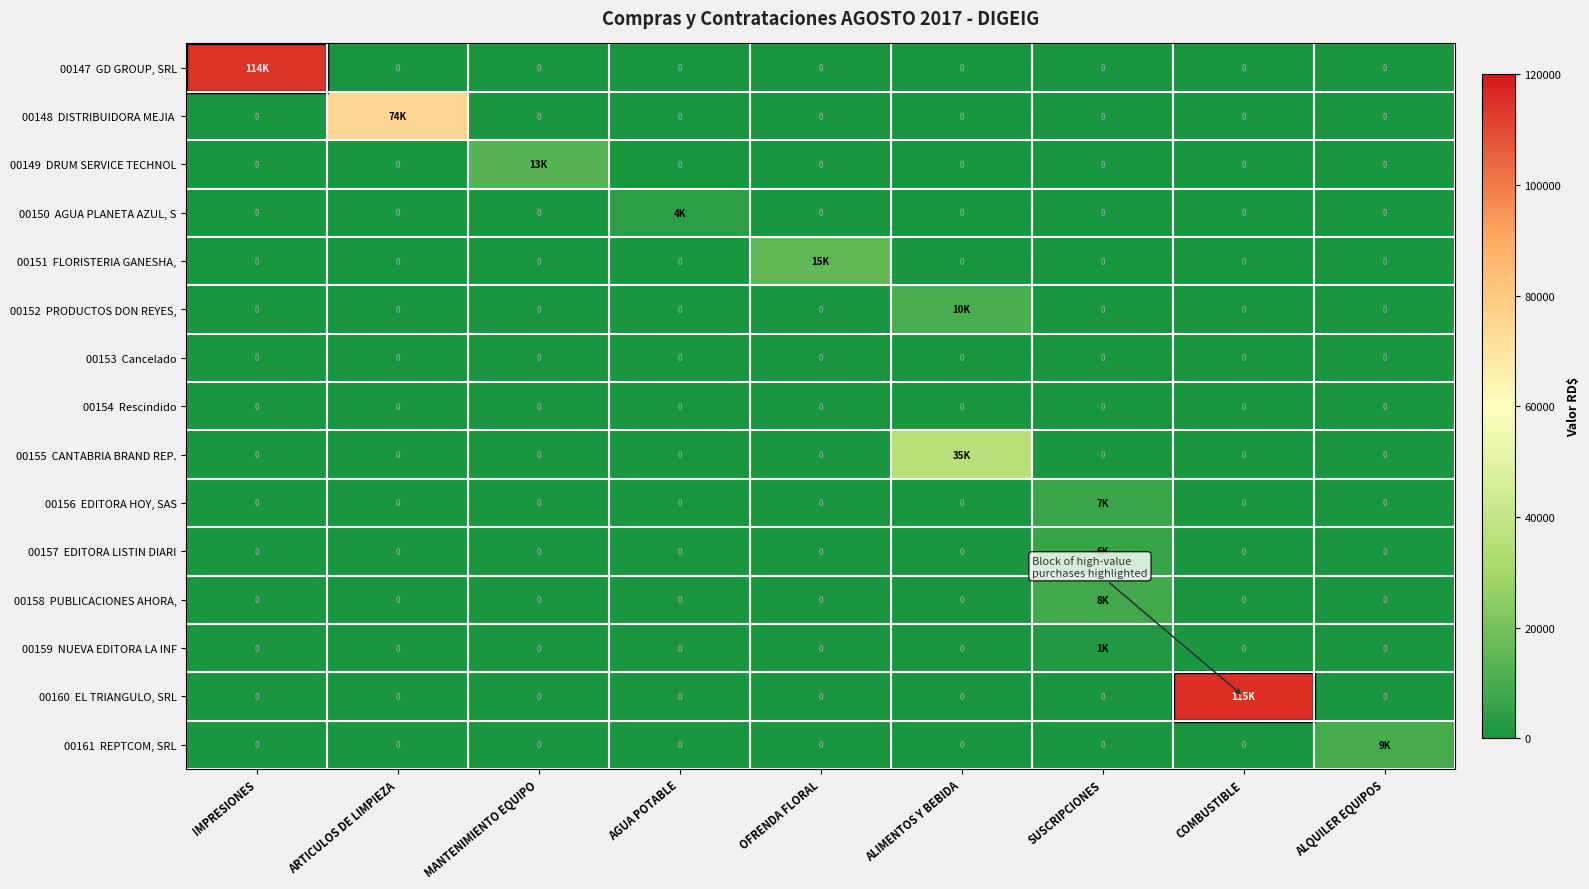

What is the difference between the maximum and minimum values in the 00149 DRUM SERVICE TECHNOL series?

13130